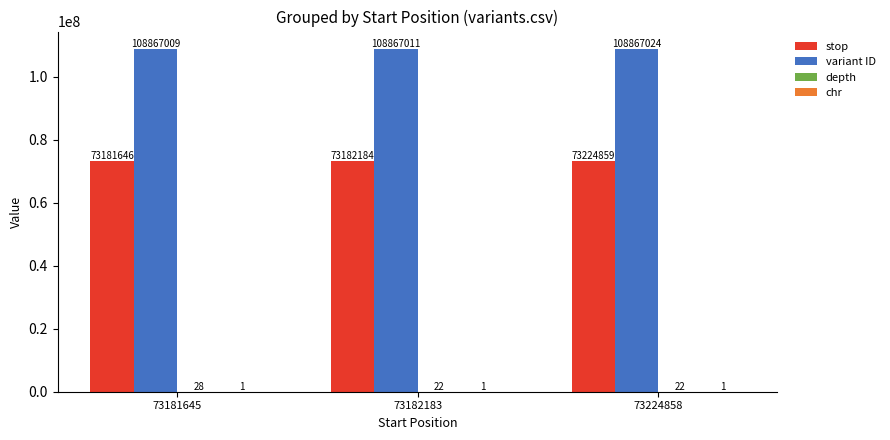

True or false: stop has a value of 73224859 at 73224858.

True